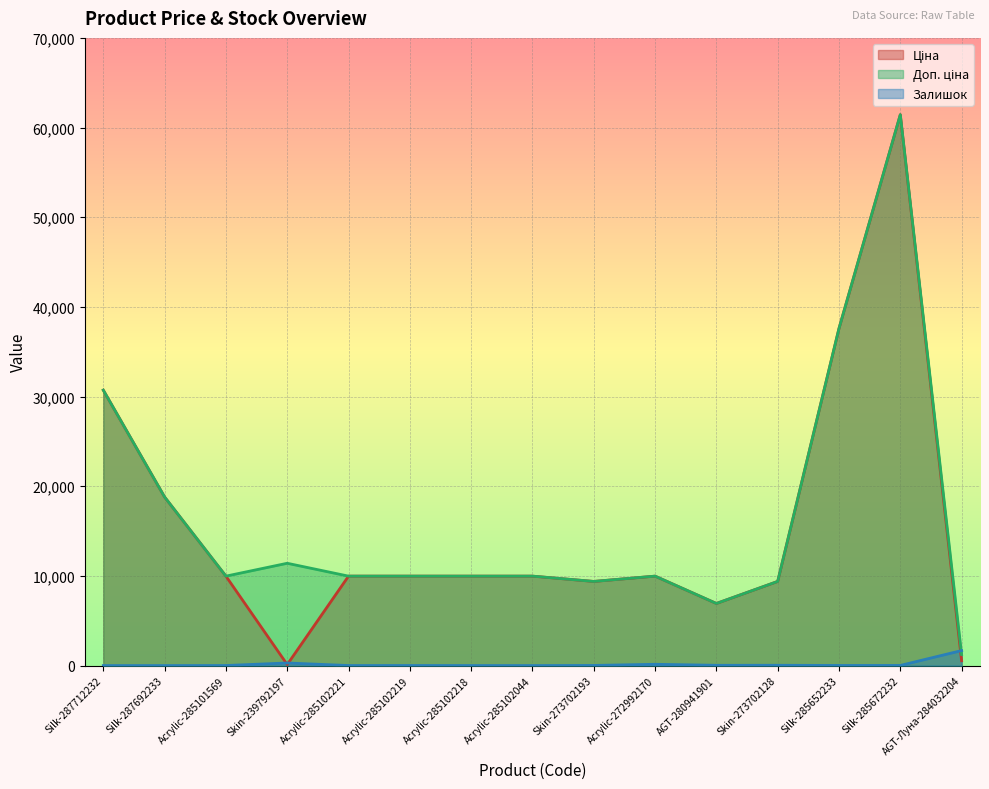

Where is the first local minimum for Доп. ціна?

Acrylic-285101569